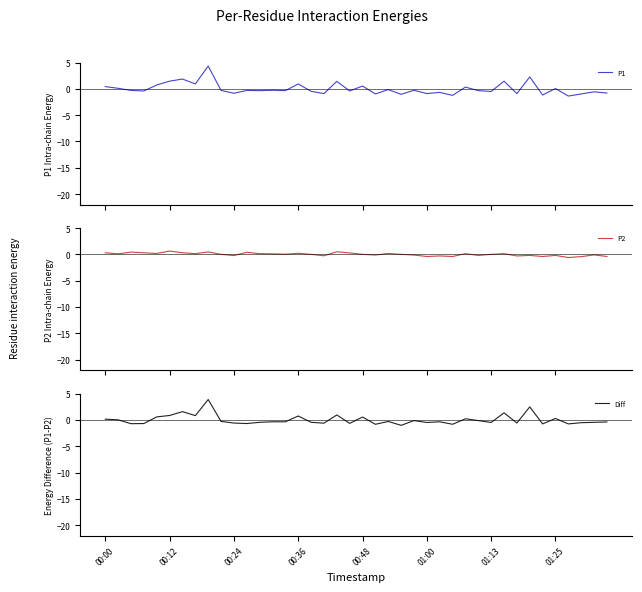

What is the difference between the maximum and minimum values in the P1 series?

5.7